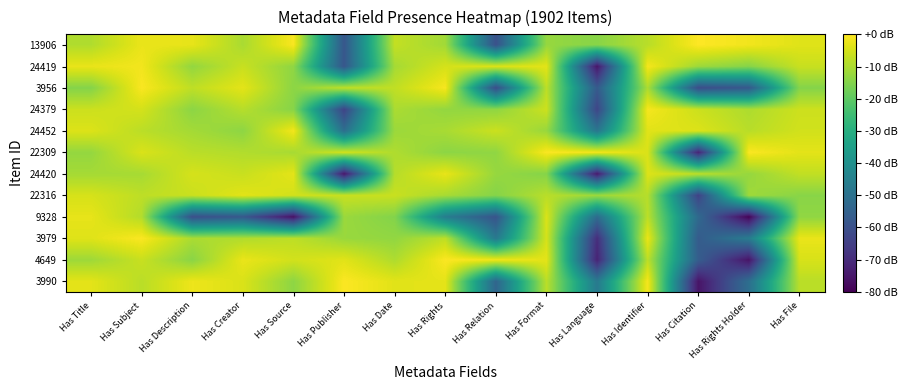

What is the total value across all series at Has Publisher?

-354.5